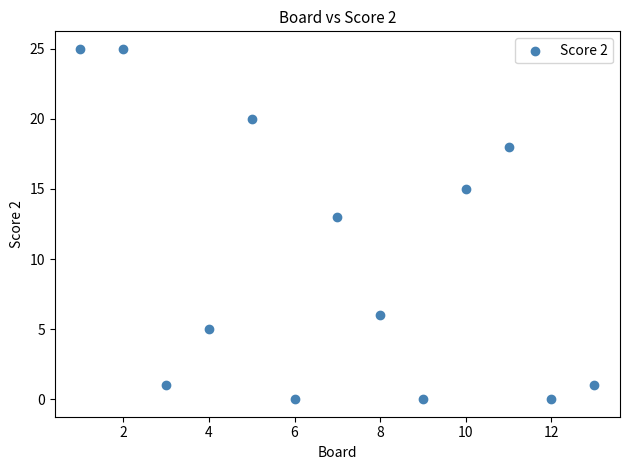

What is the range of Y values (max minus min)?

25